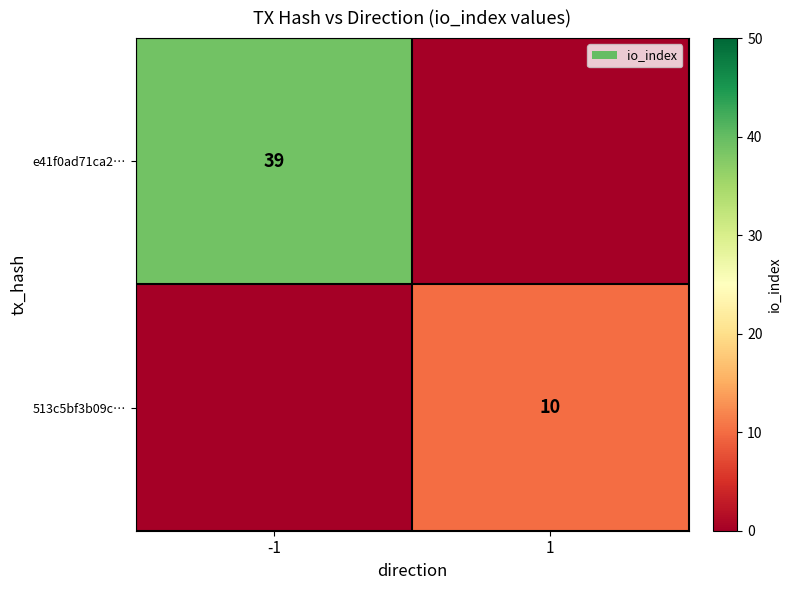

The e41f0ad71ca2… series shows 39 at -1. True or false?

True